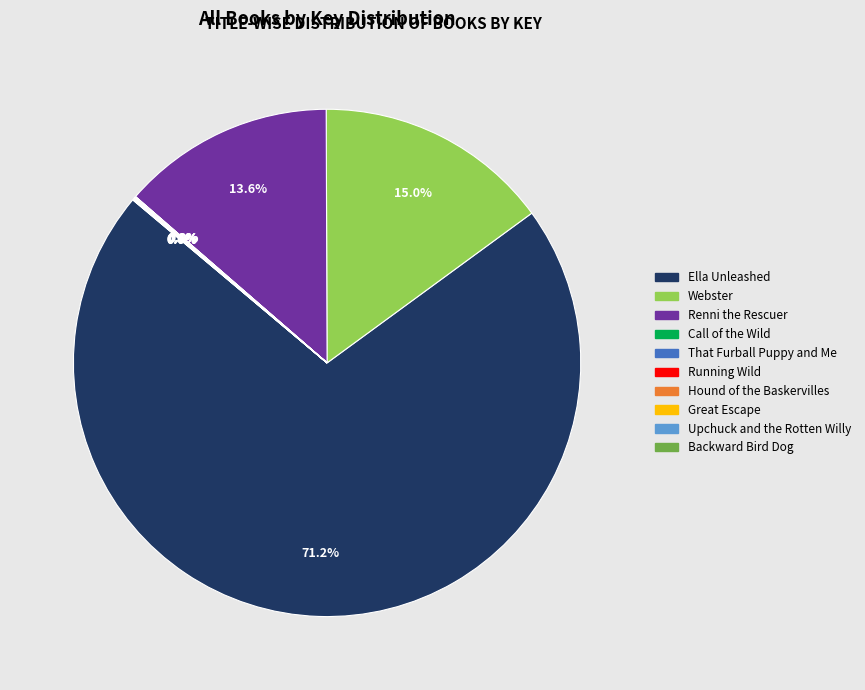

What is the largest slice in the pie chart?

Ella Unleashed